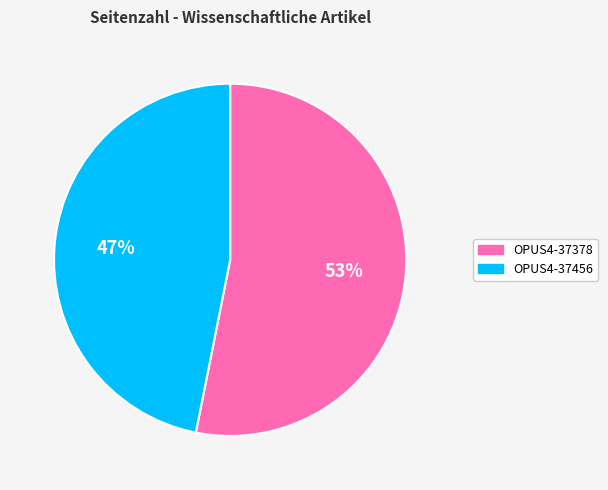

Which slice is the largest?

OPUS4-37378